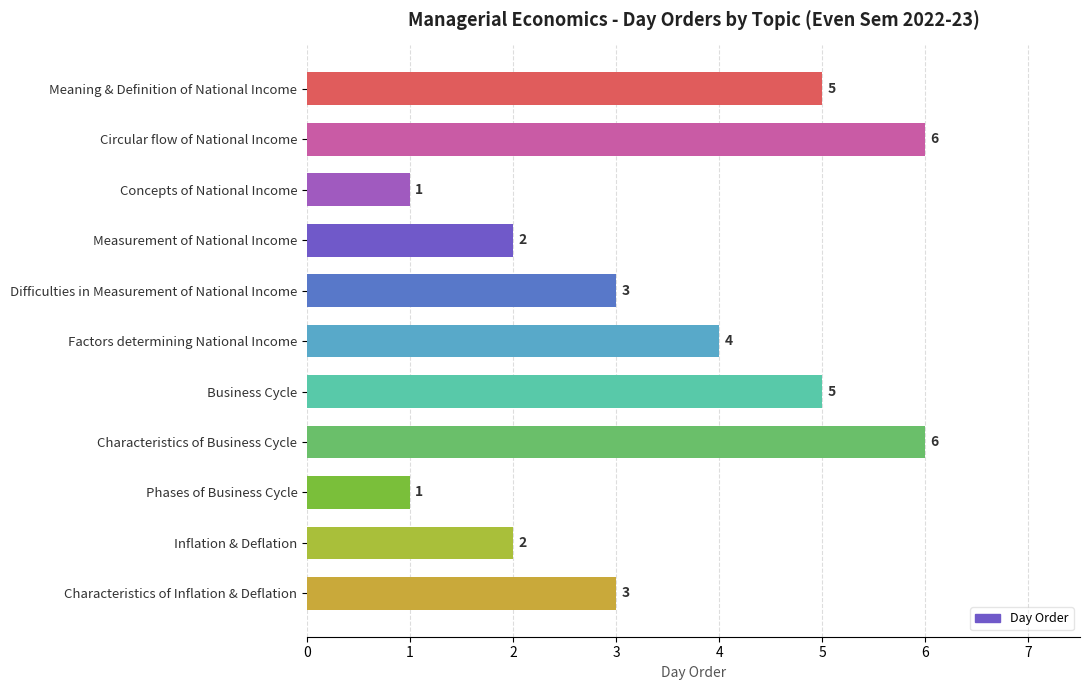

What is the difference between the maximum and minimum values?

5